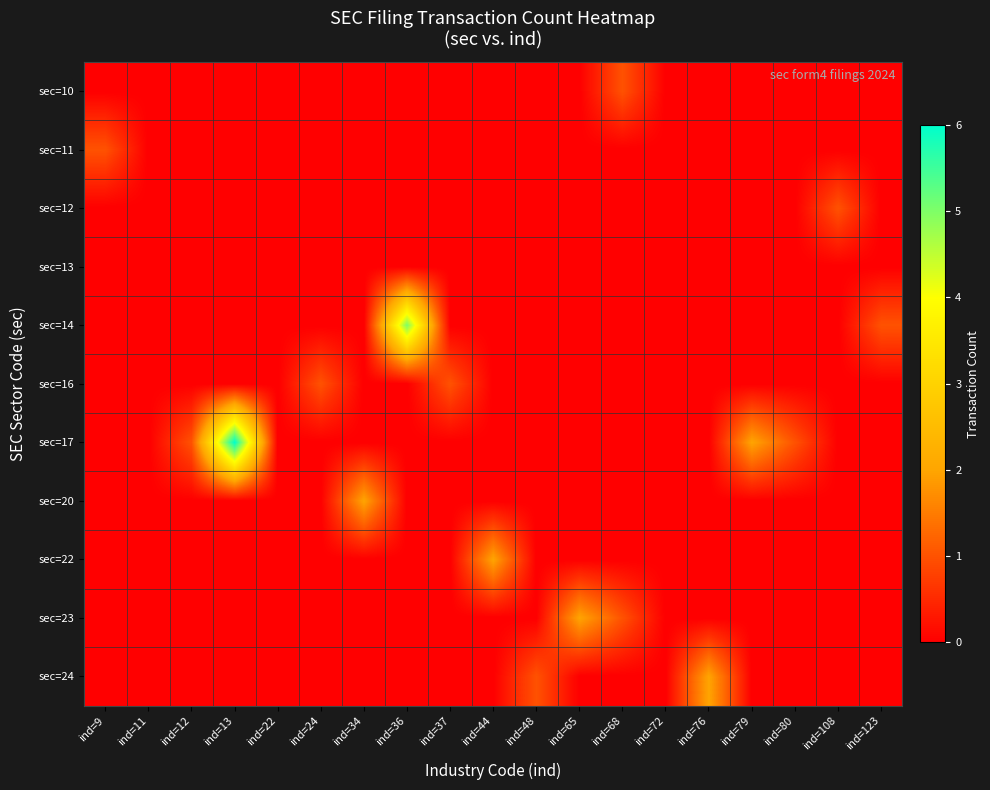

Which series changed the most between ind=36 and ind=76?

sec=14